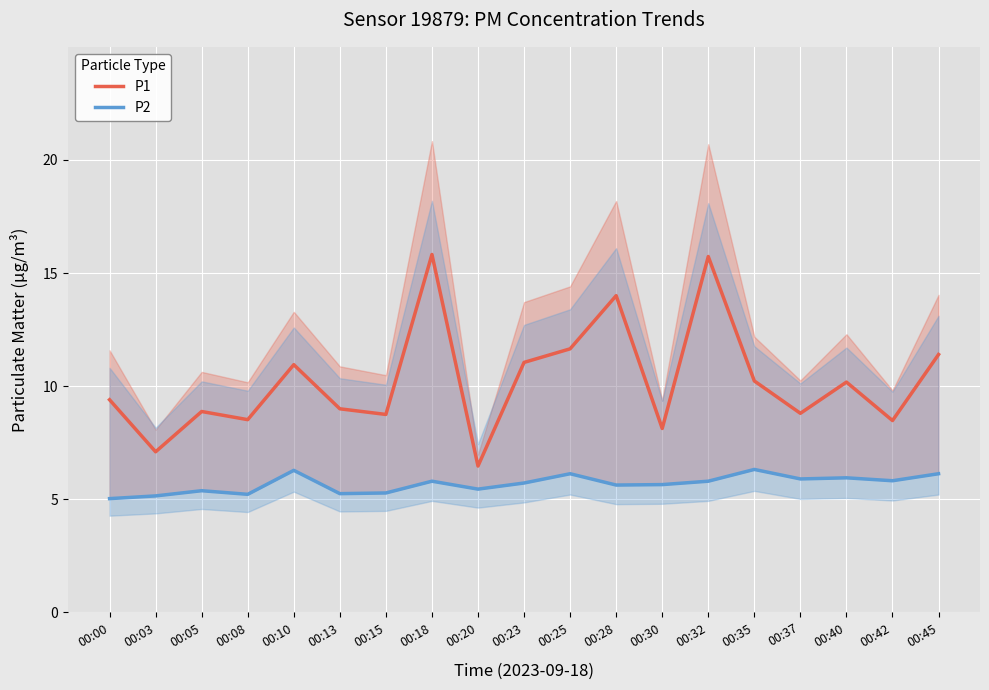

Which has a higher value, 00:18 or 00:40?

00:18